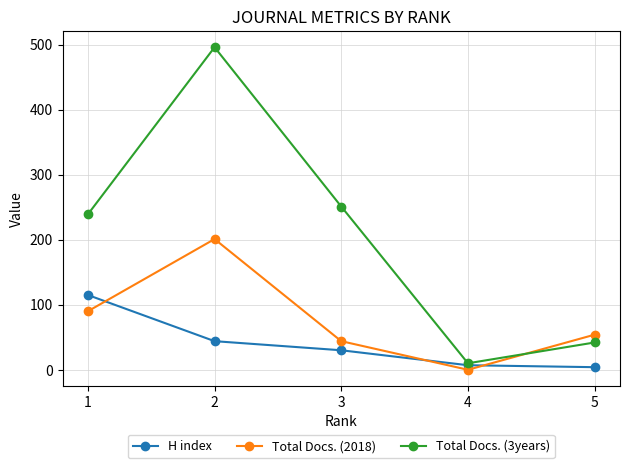

Where is the first local maximum for Total Docs. (3years)?

2